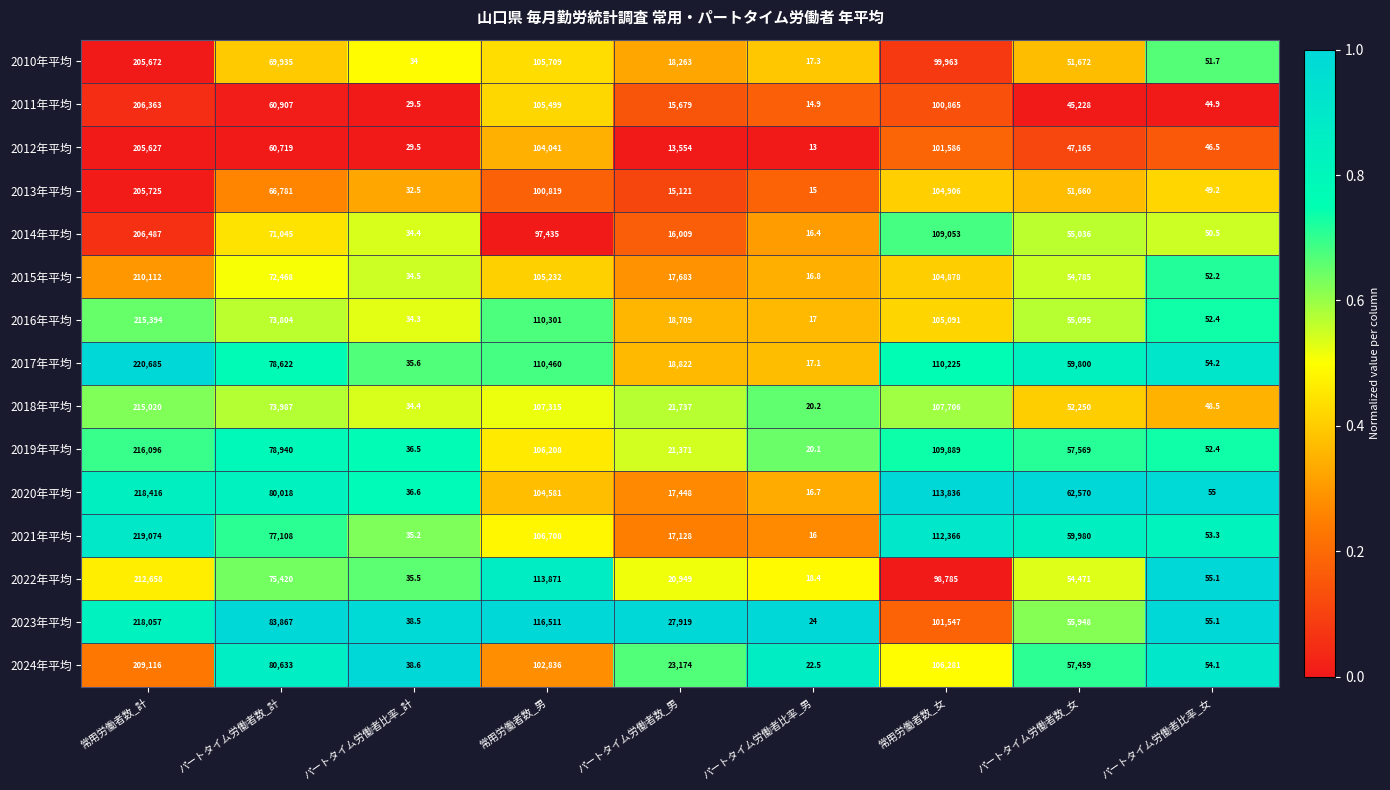

What is the average value of the 2021年平均 series?

65829.8